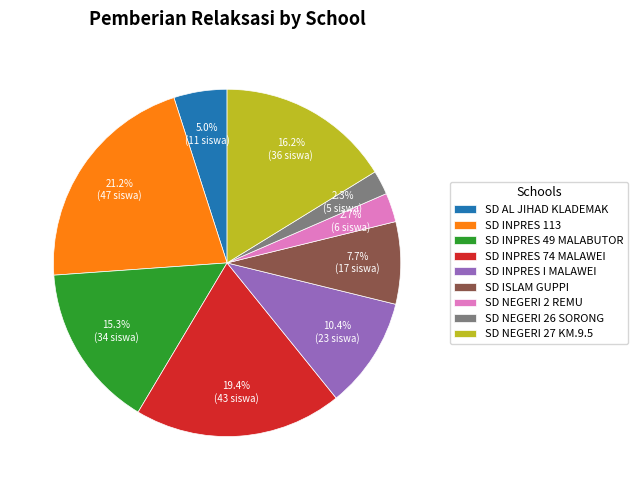

Is the sum of SD INPRES 74 MALAWEI and SD NEGERI 27 KM.9.5 greater than half?

No